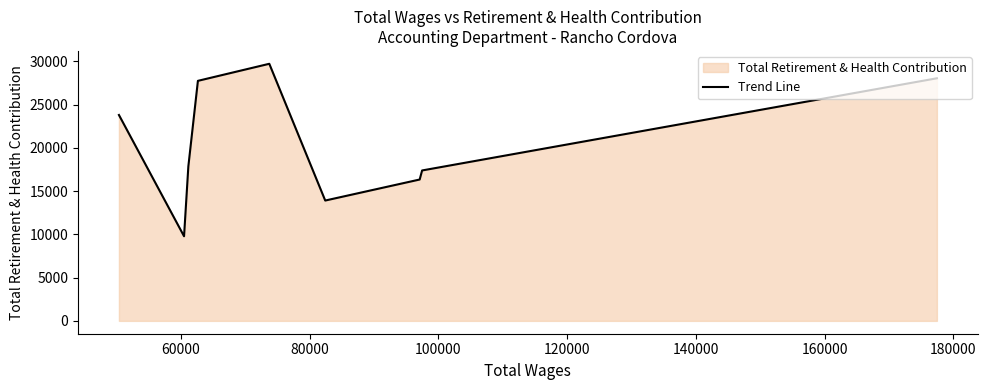

What is the greatest value displayed?

29708